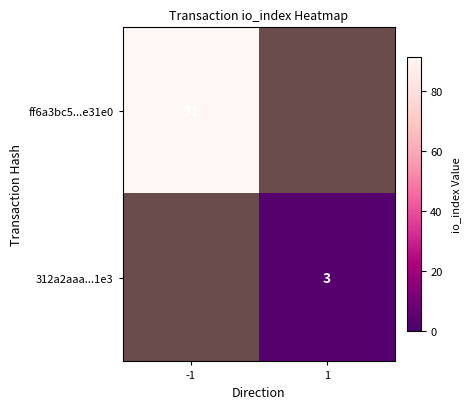

Is it true that ff6a3bc5...e31e0 equals 148 at -1?

False